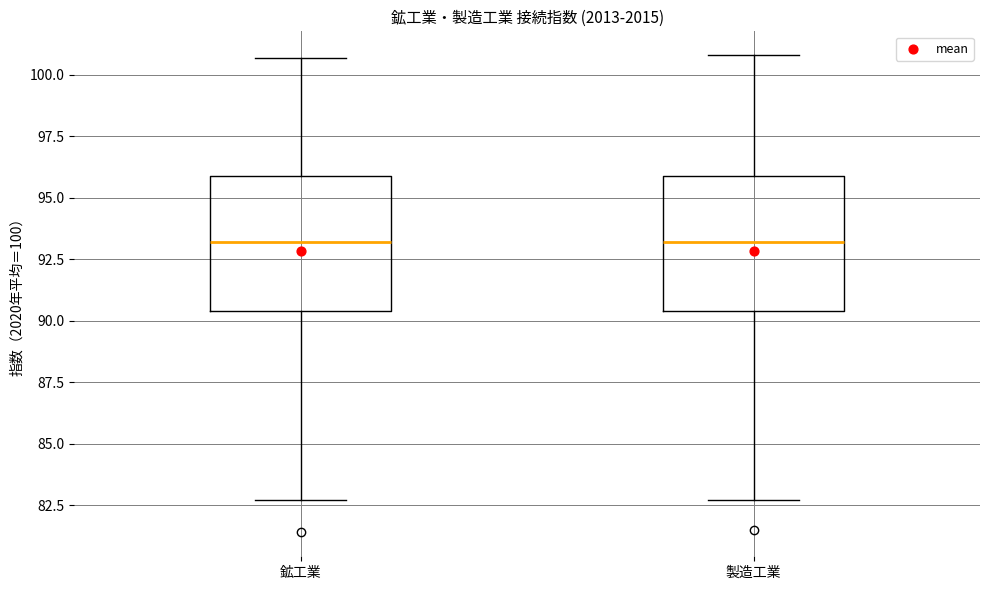

Reading left to right, transcribe this box plot: for each box, give where its median line is, the range the box spans, and where its two whiskers end, as read against the y-axis. The values are not printed on the chart, so give them approximately, as read against the axis.

鉱工業: median 93.0, box 90.5 to 96.0, whiskers 82.5 to 100.5
製造工業: median 93.0, box 90.5 to 96.0, whiskers 82.5 to 101.0